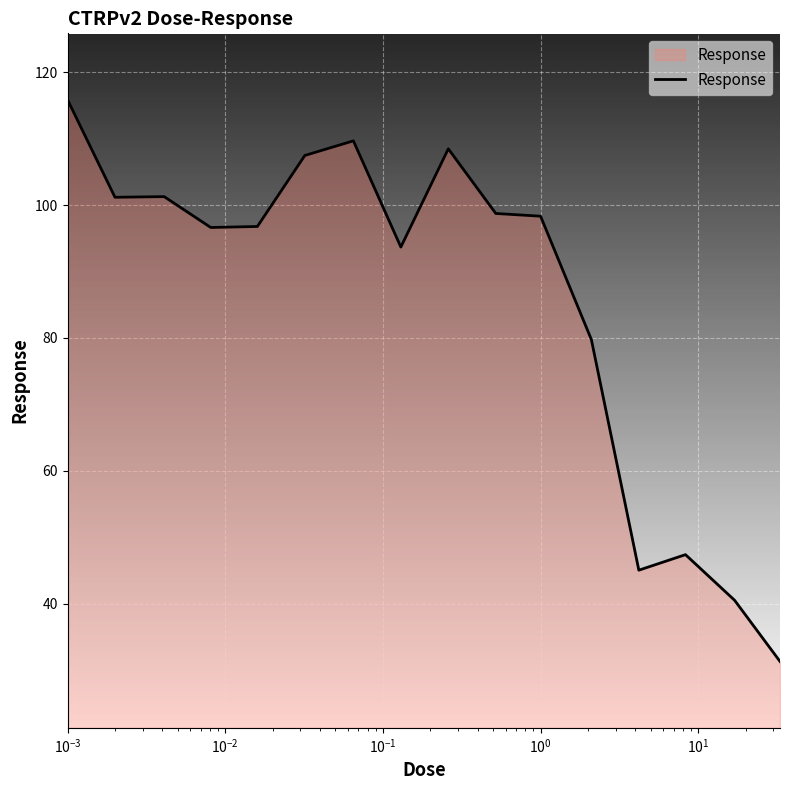

What is the difference between the maximum and minimum values?

84.6